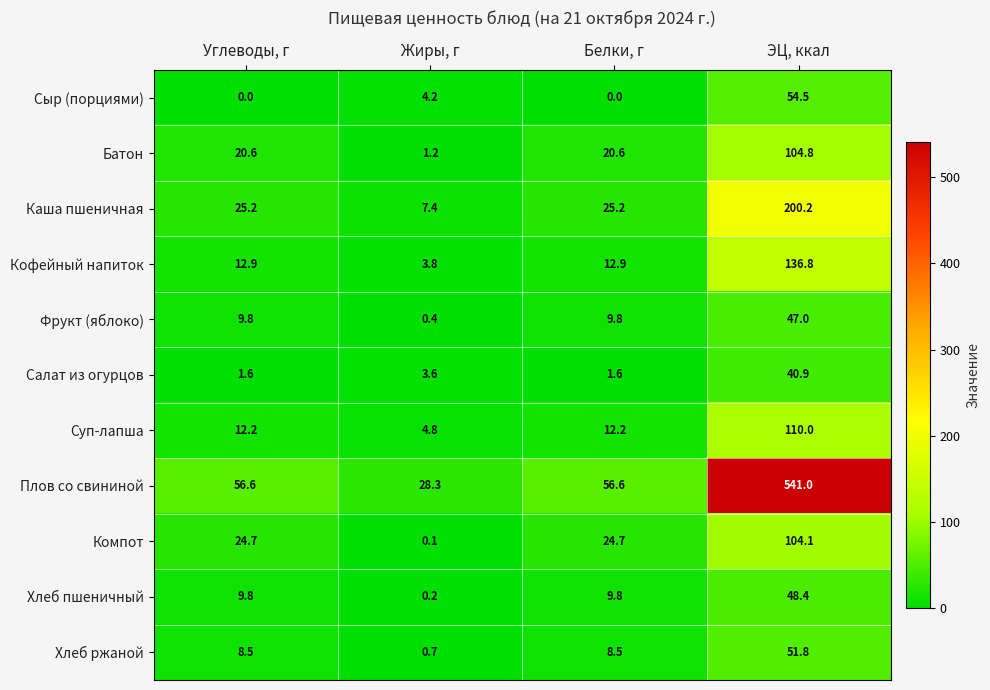

What is the highest value of the Плов со свининой series?

541.0